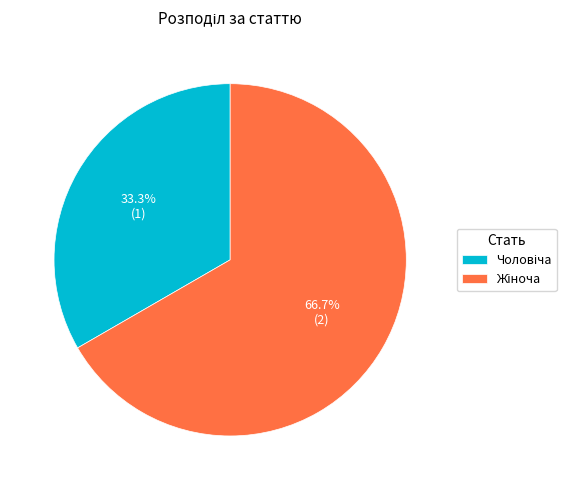

Does any single category account for the majority?

Yes